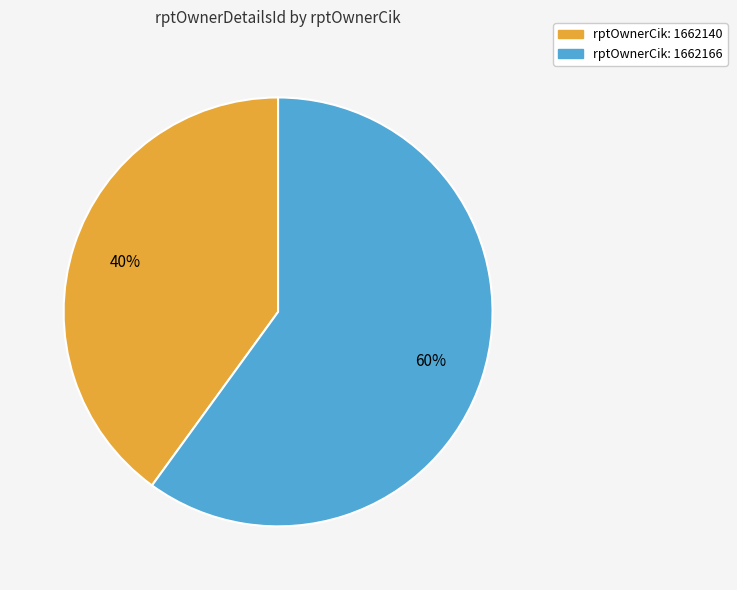

Is it true that rptOwnerCik: 1662166 is 72% of the pie?

False